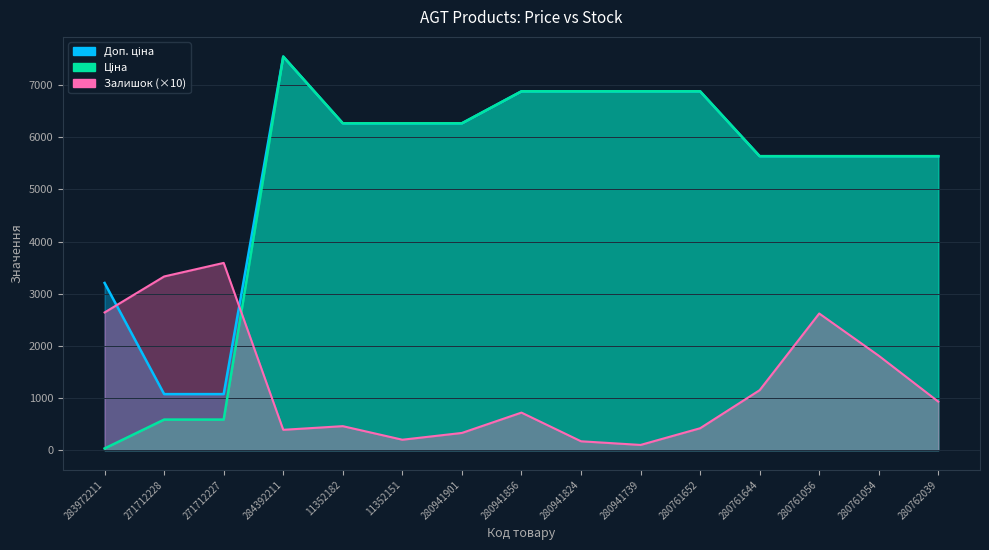

What is the label of the 12th point from the right?

284392211